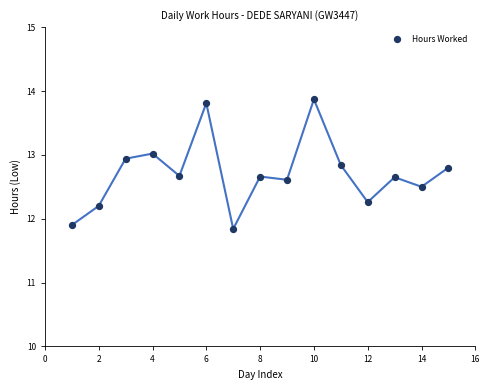

What is the range of X values (max minus min)?

14.0